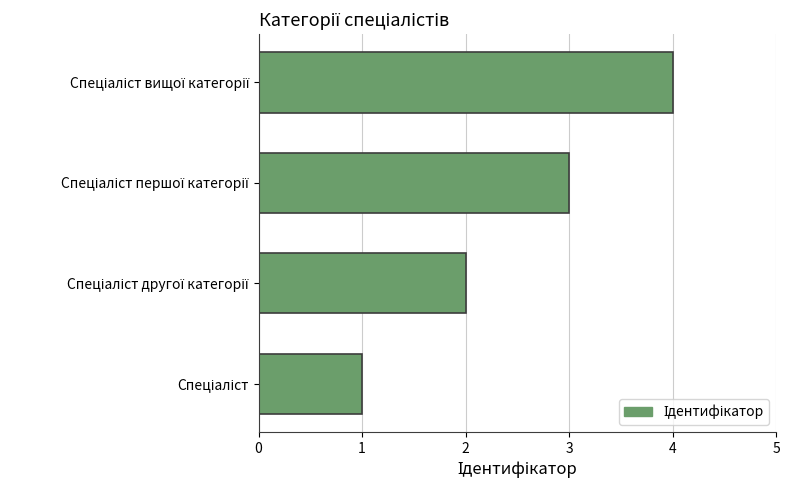

What is the sum of all values?

10